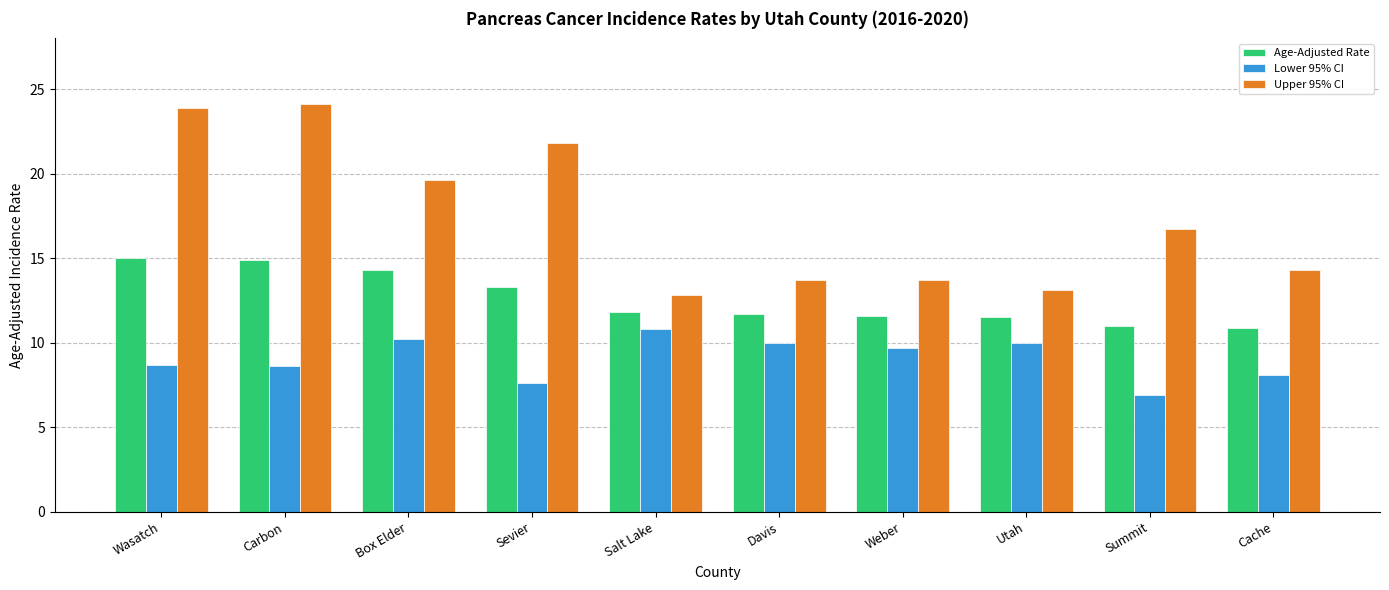

Which series has the largest total across all categories?

Upper 95% CI